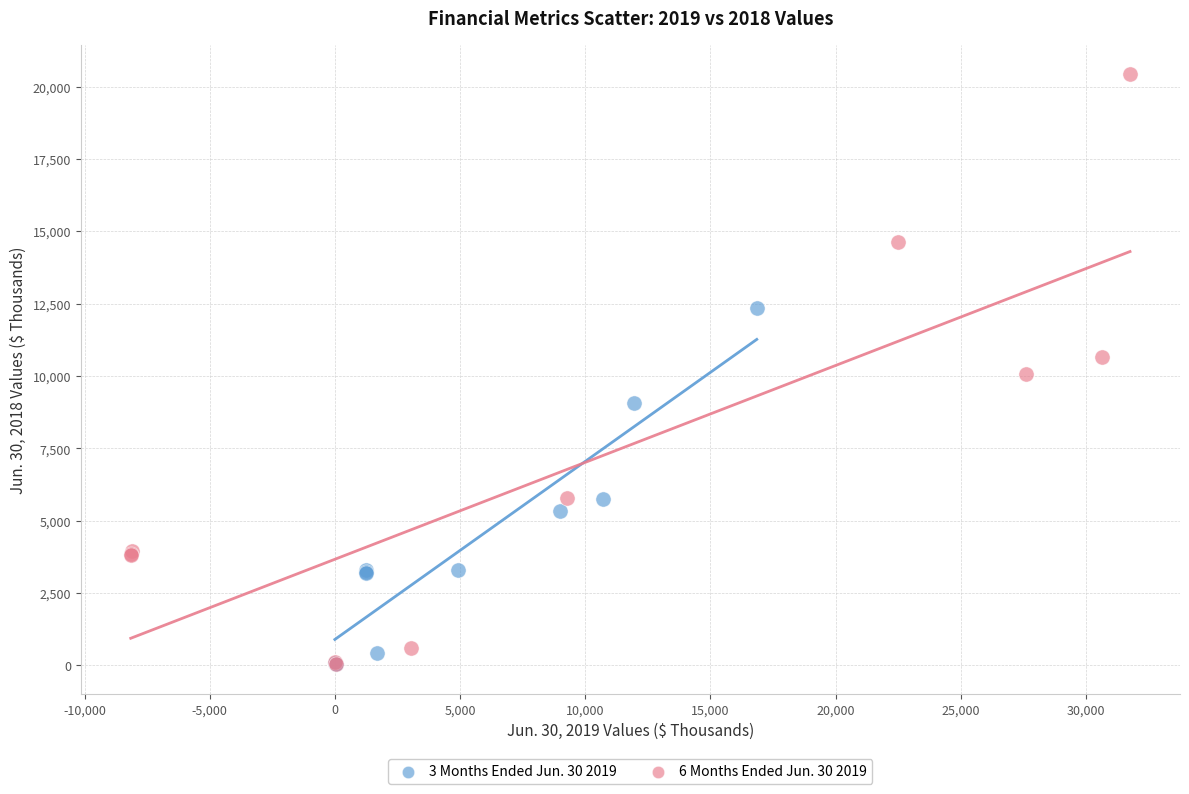

Which series contains the highest Y value?

6 Months Ended Jun. 30 2019